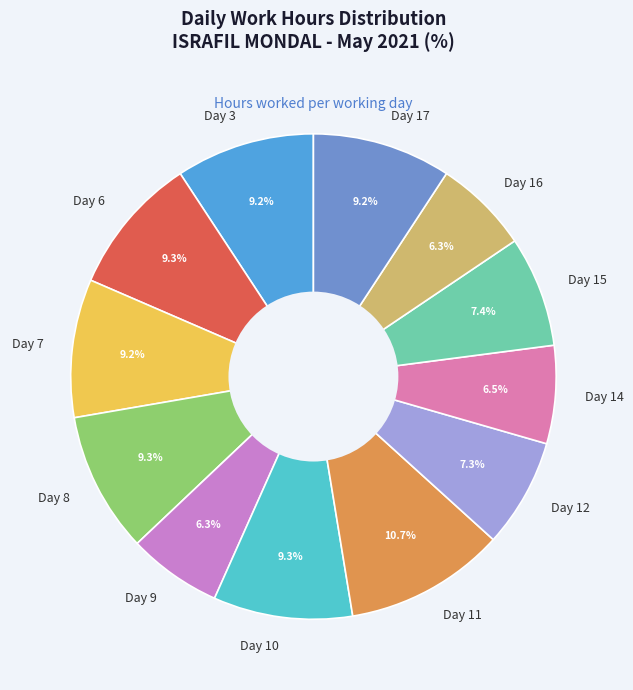

How many segments does this pie chart have?

12